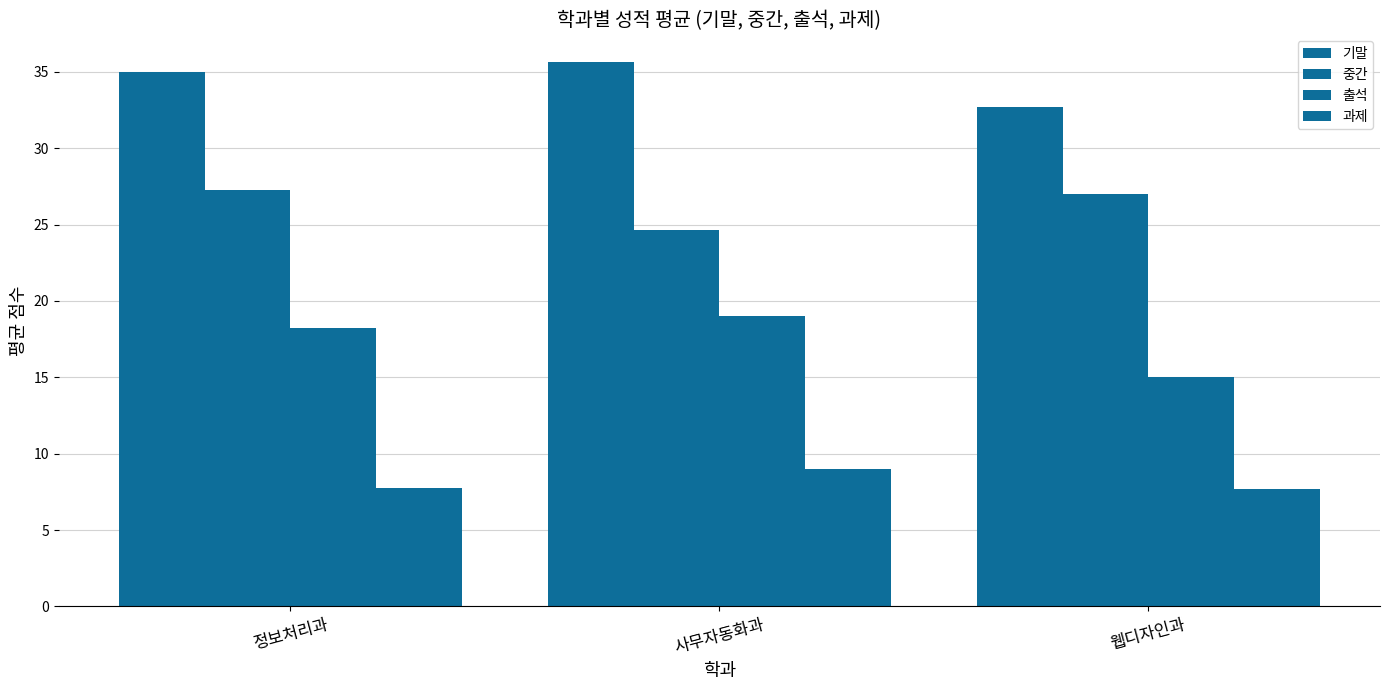

At which label is 기말 closest to 34?

정보처리과